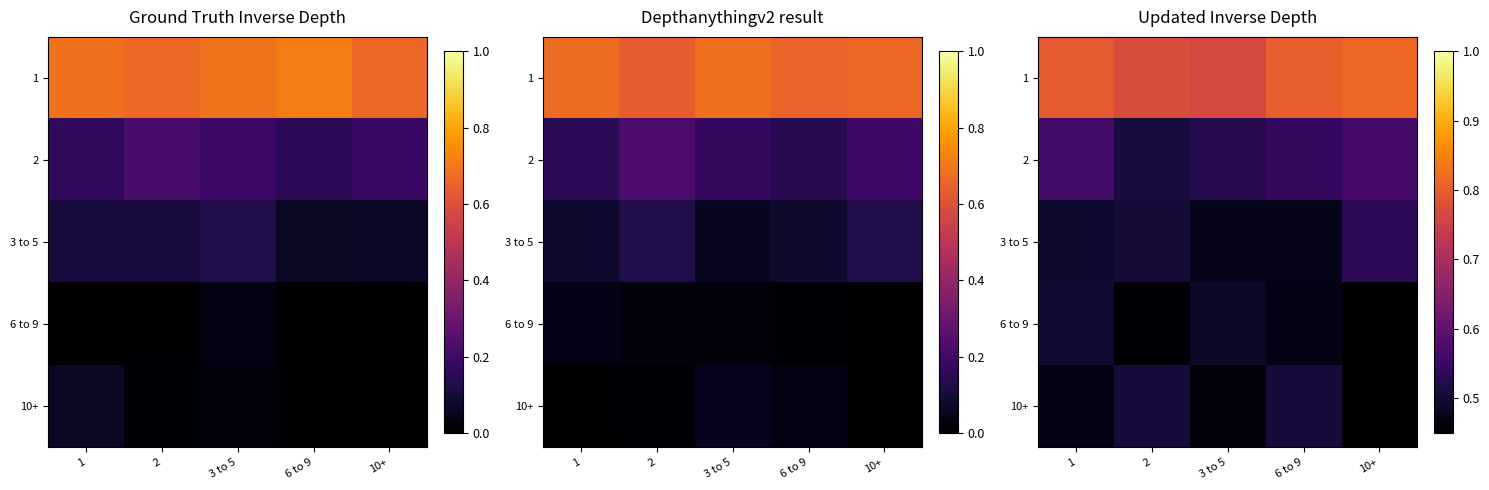

At which category is the sum across all series the highest?

1